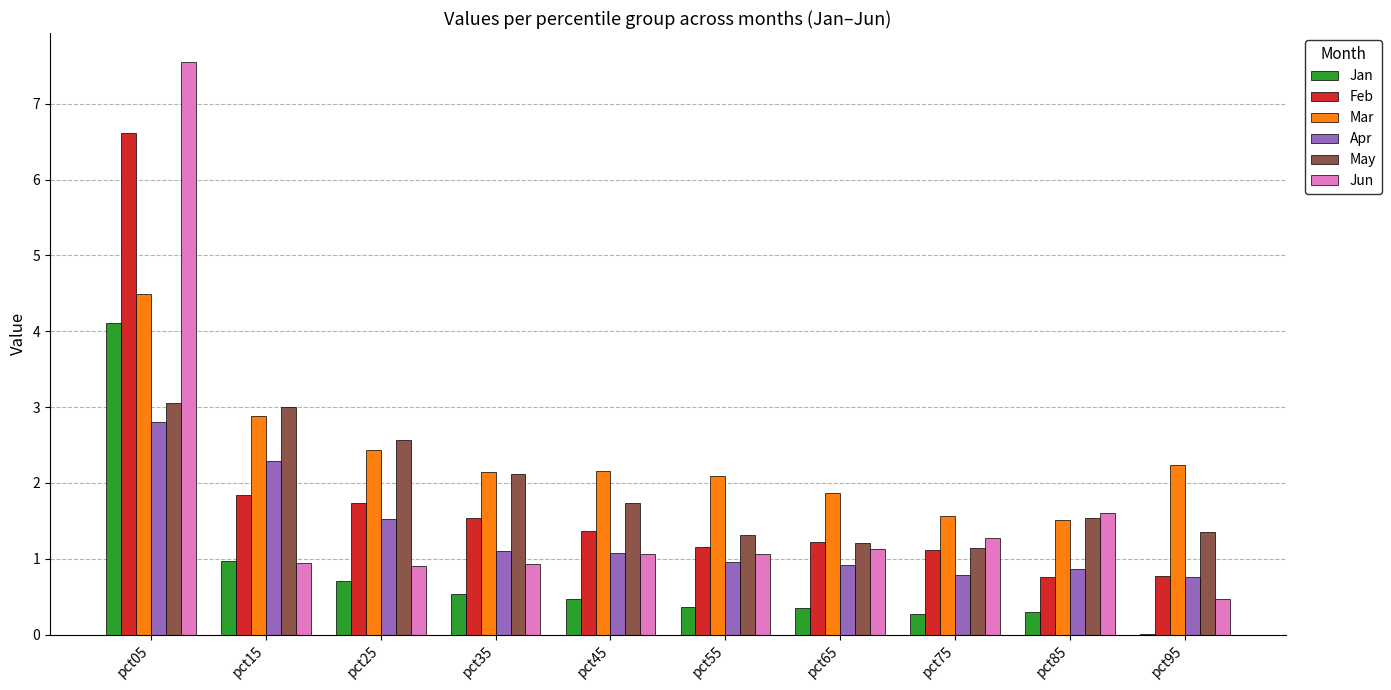

Where does the Mar series first go above 2?

pct05